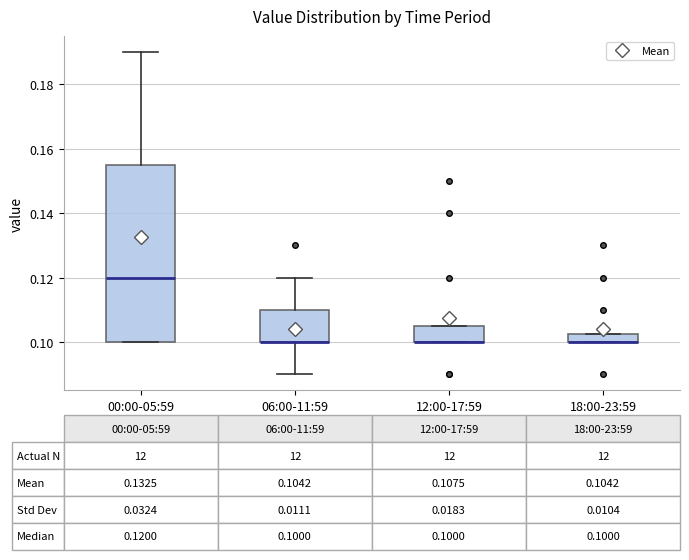

Which box is the tallest, from its lower edge to its upper edge?

00:00-05:59